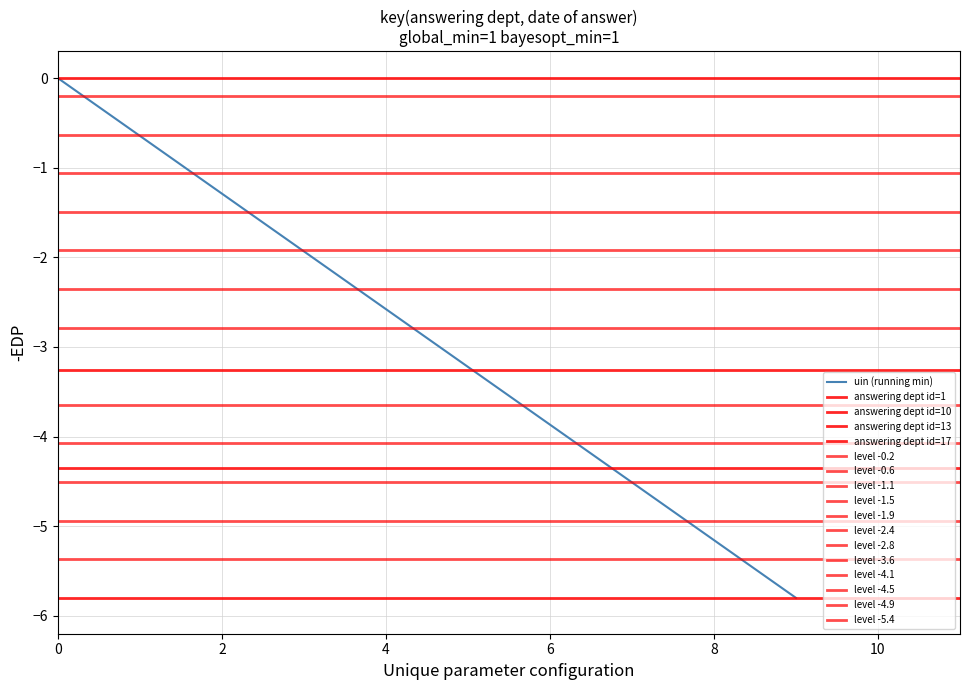

What is the lowest value of the uin (running min) series?

-5.8